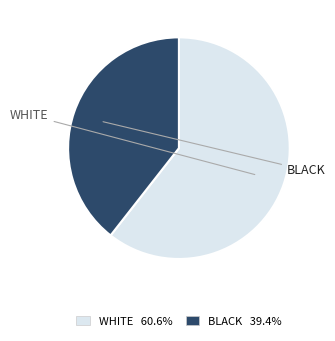

Is there any slice that represents more than half of the pie?

Yes